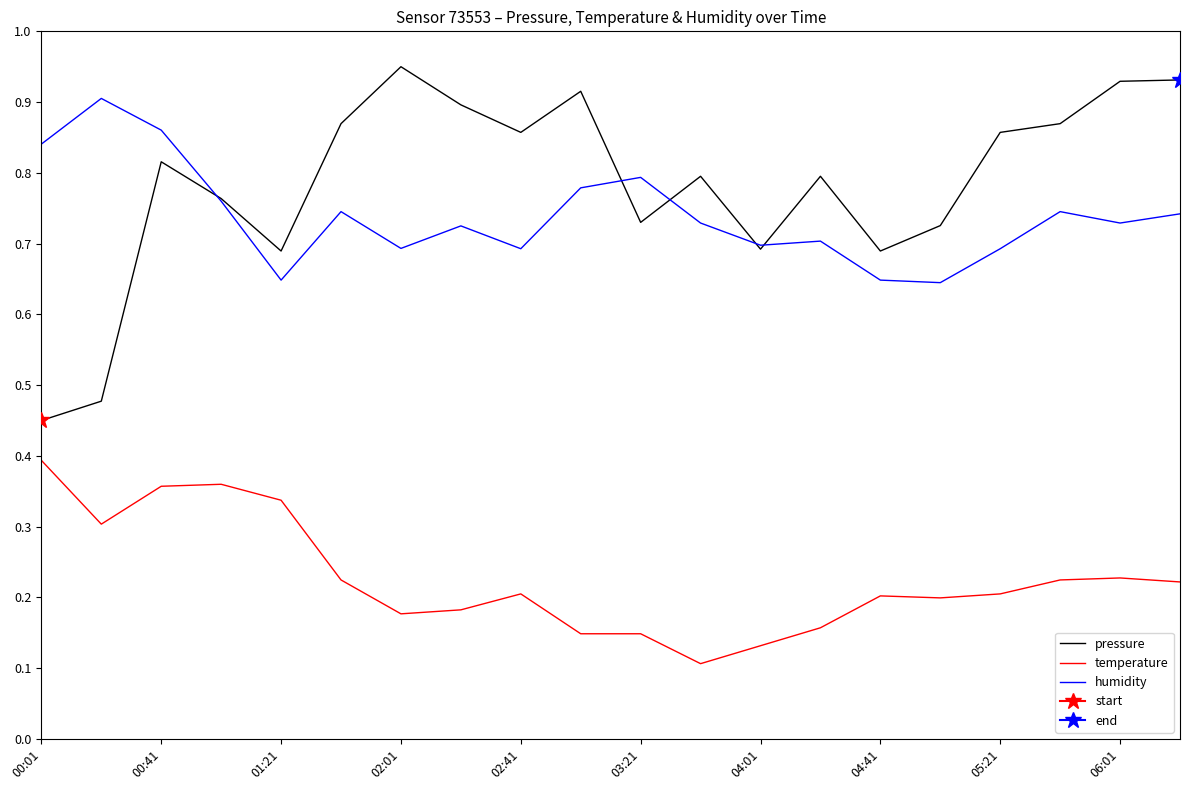

The temperature series shows 0.3 at 02:41. True or false?

False